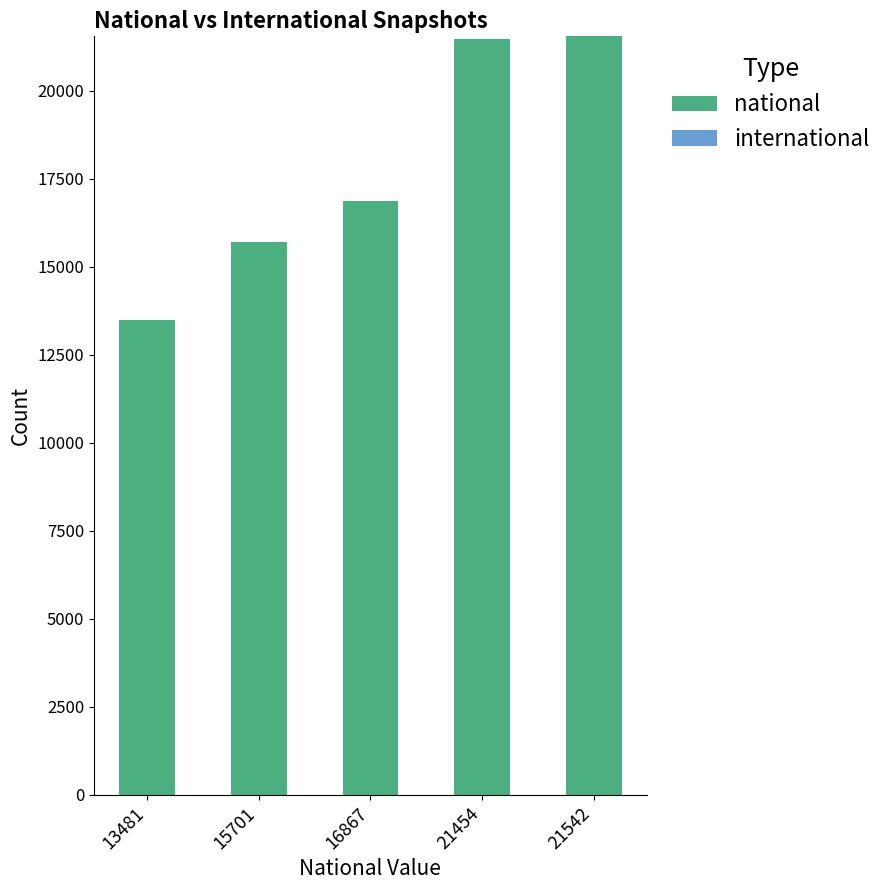

Reading left to right, transcribe all the data shown in this chart.

13481	15701	16867	21454	21542